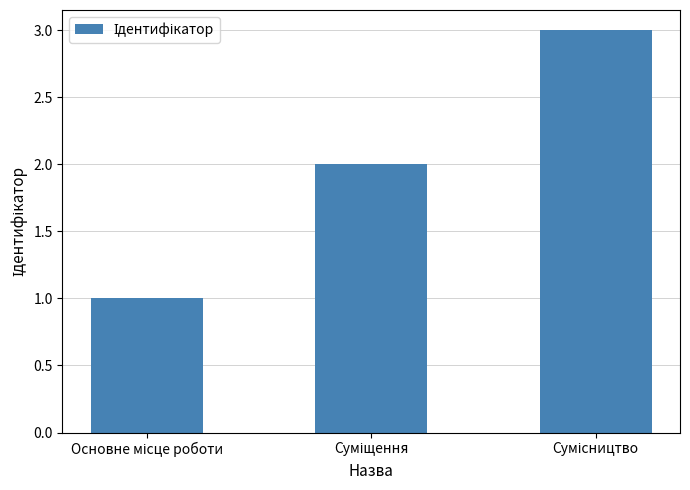

What is the sum of all values?

6